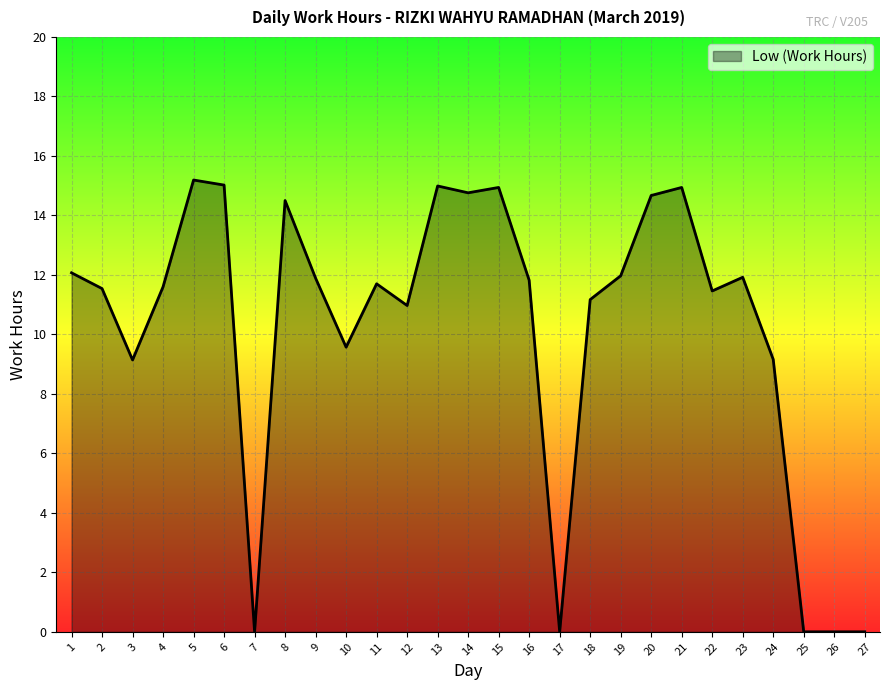

What is the change in value from 9 to 14?

+2.9